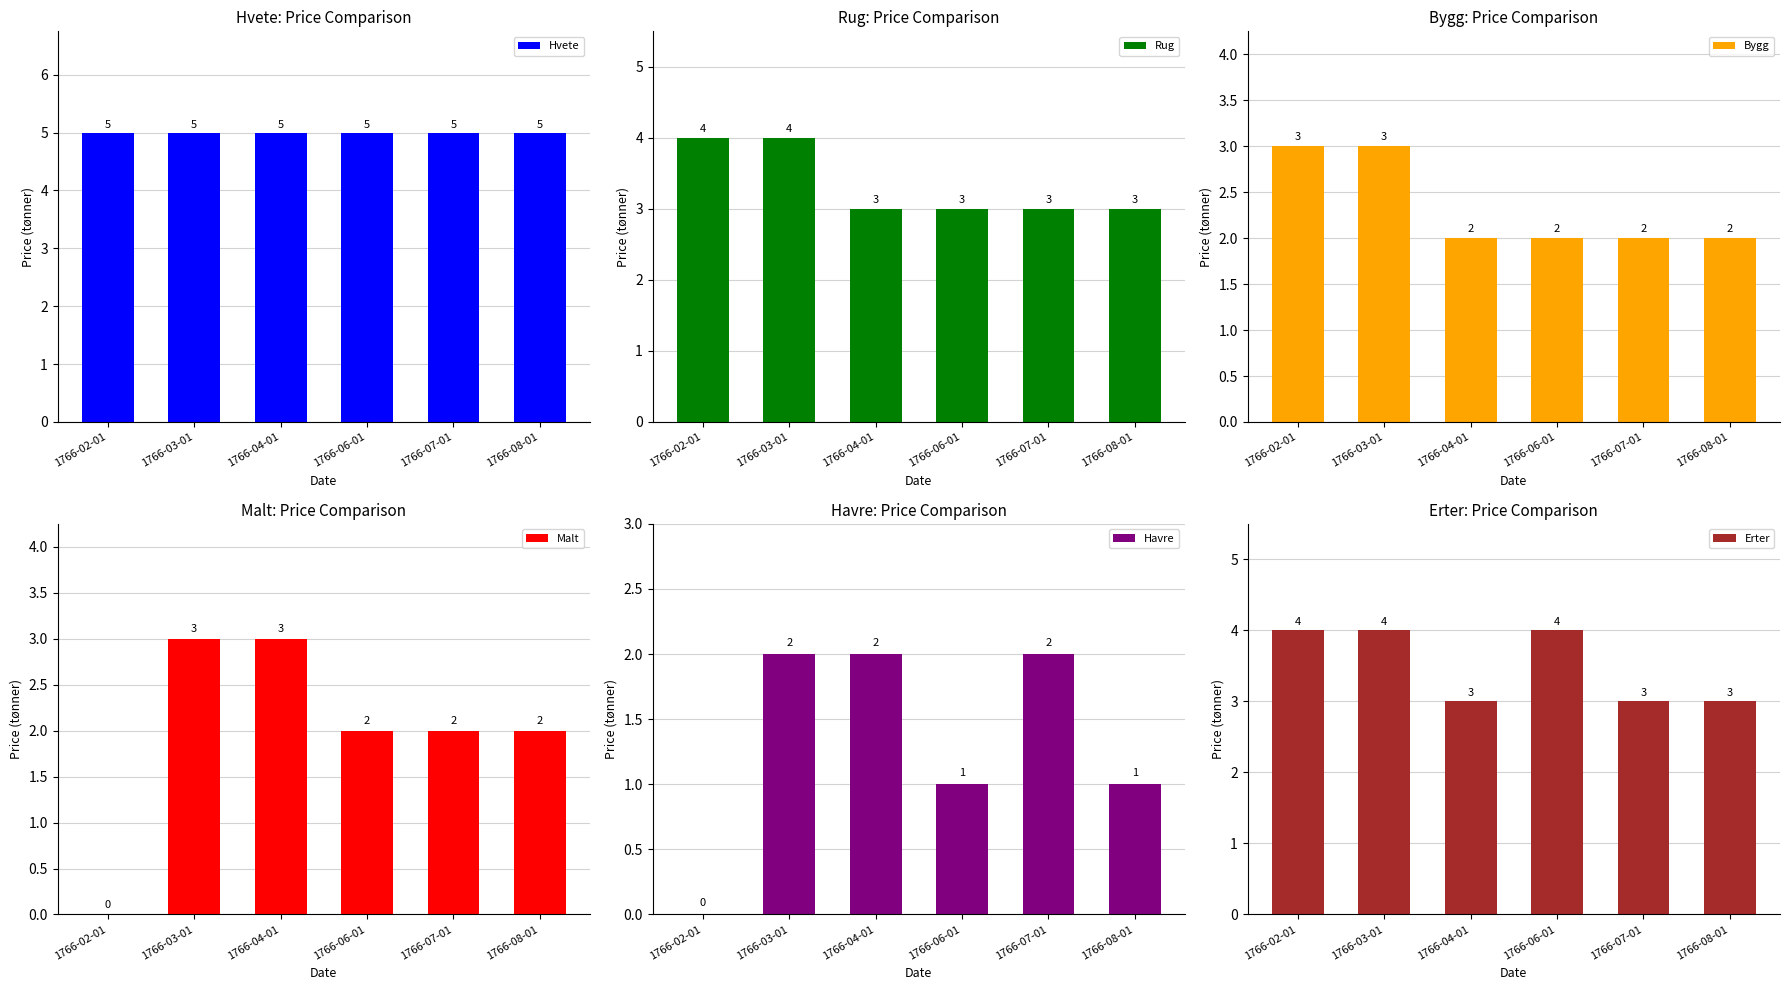

What is the total value across all series at 1766-08-01?

16